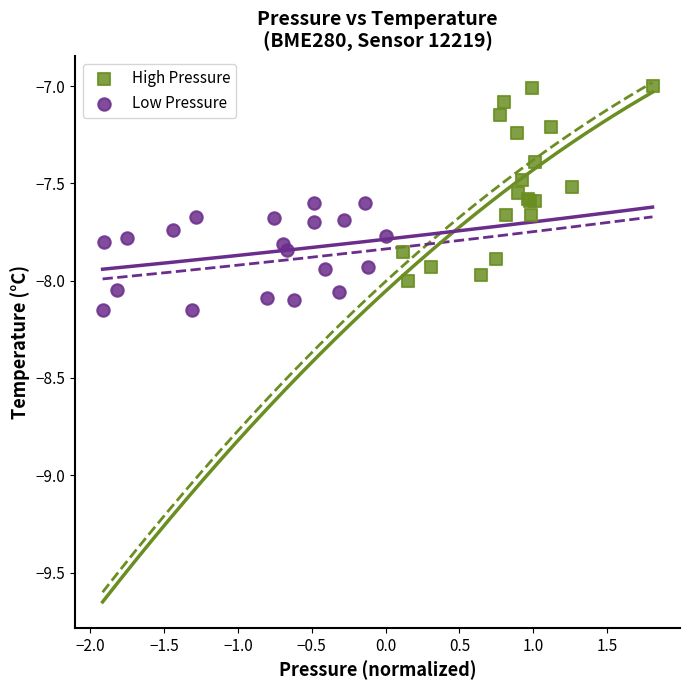

Which series reaches the minimum Y coordinate?

Low Pressure